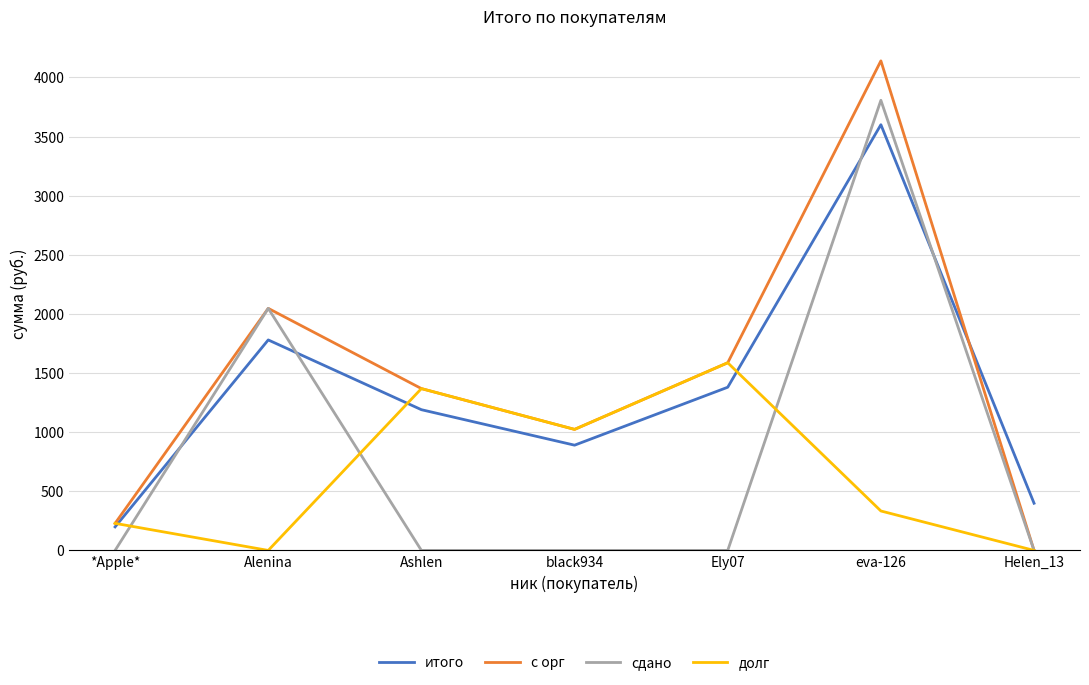

What is the difference between the second highest and minimum values in the долг series?

1368.5